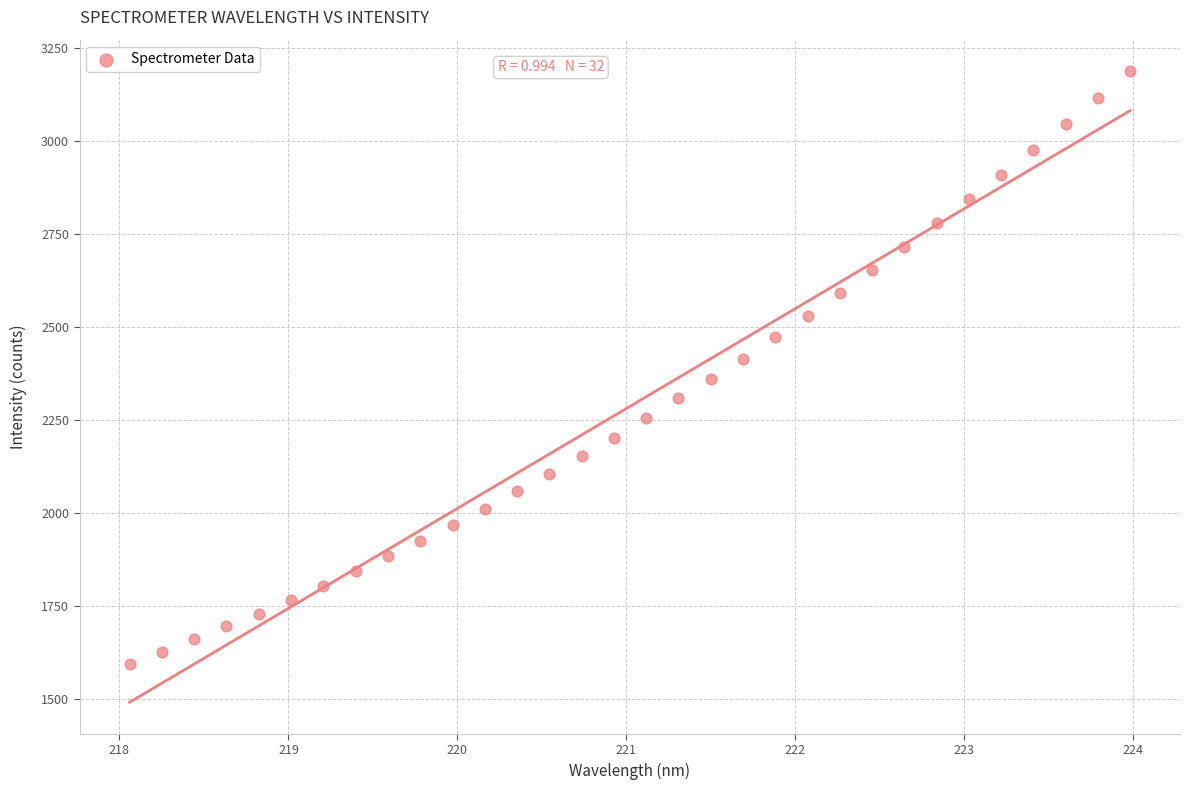

What is the range of X values (max minus min)?

5.9